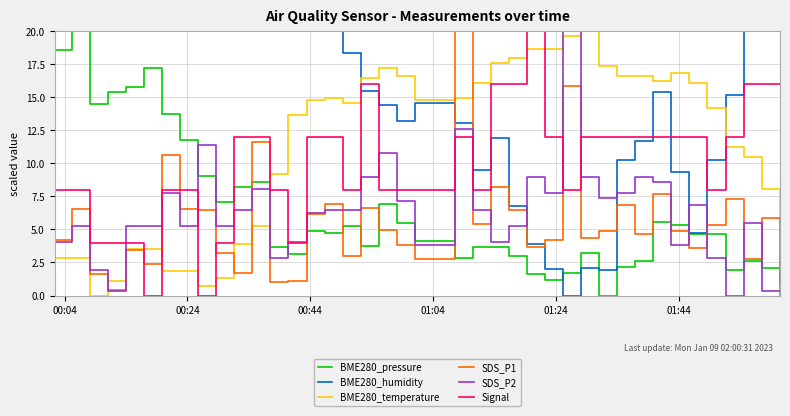

True or false: Signal and SDS_P1 intersect in this chart.

True